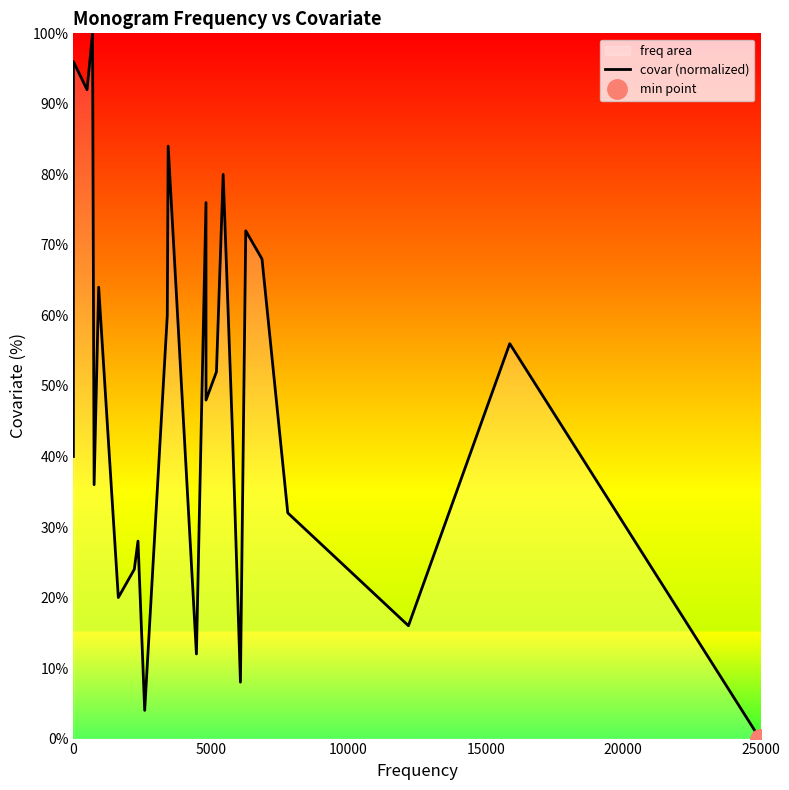

How many data points are less than 52?

13